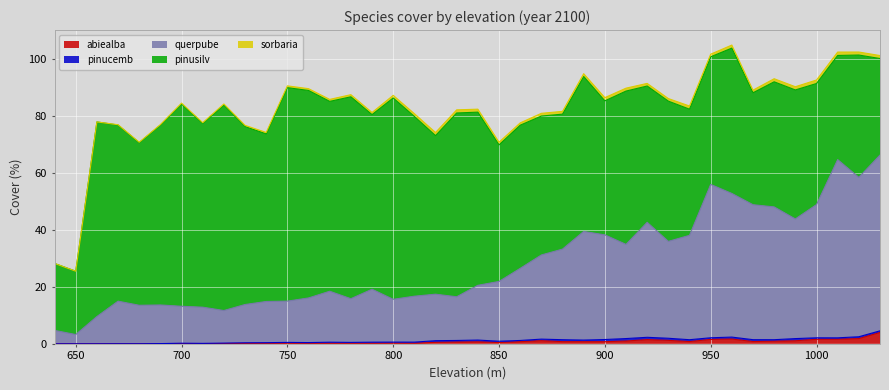

At which category is the sum across all series the highest?

960